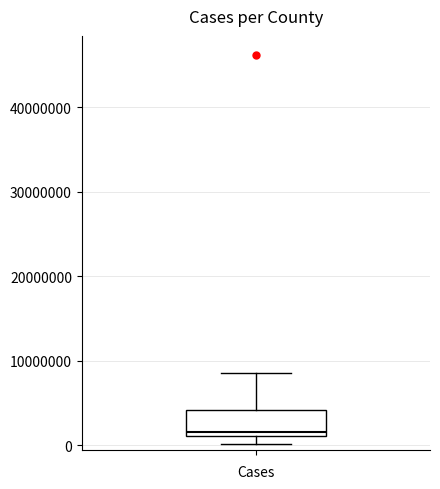

Read this box plot against the y-axis: the position of the median line, the range covered by the box, and the ends of both whiskers. The values are not printed on the chart, so give them approximately, as read against the axis.

median 2000000, box 1000000 to 4000000, whiskers 0 to 9000000